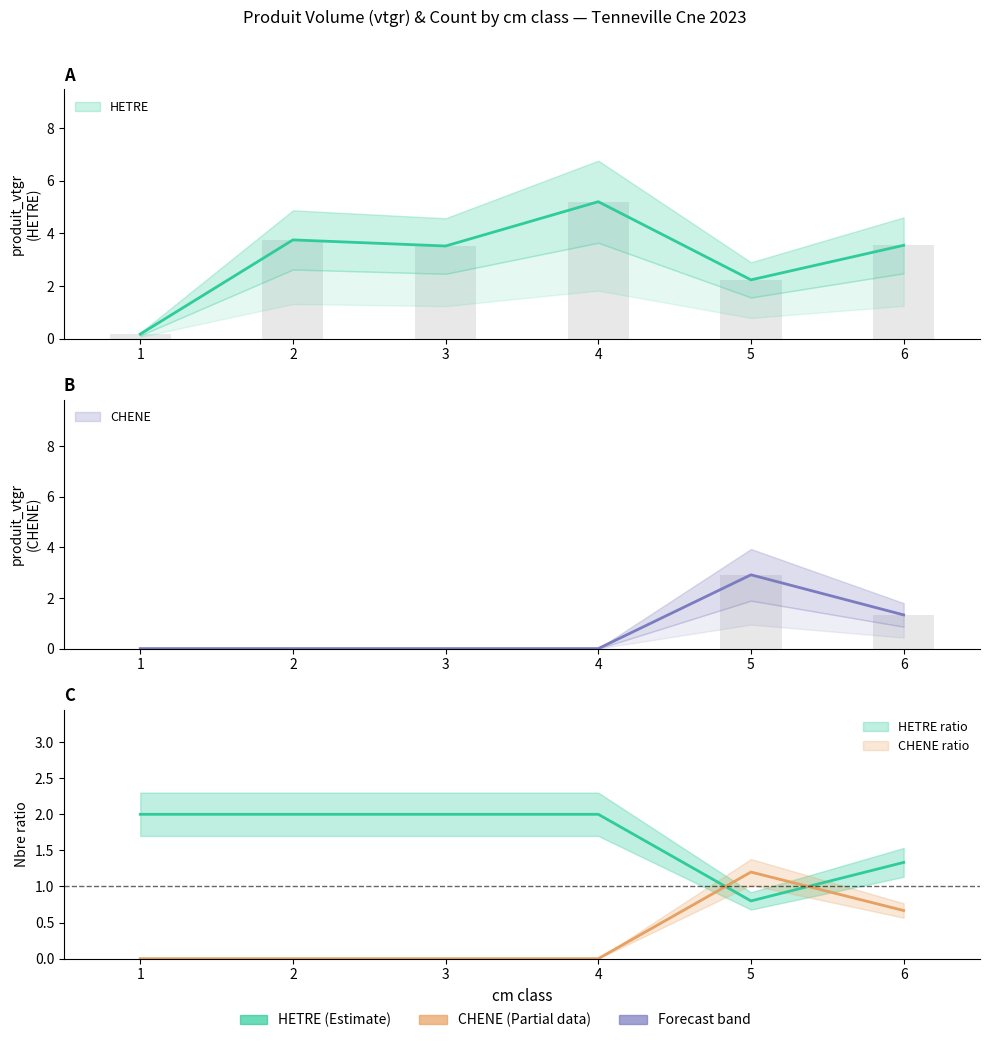

How many groups of bars are there?

6